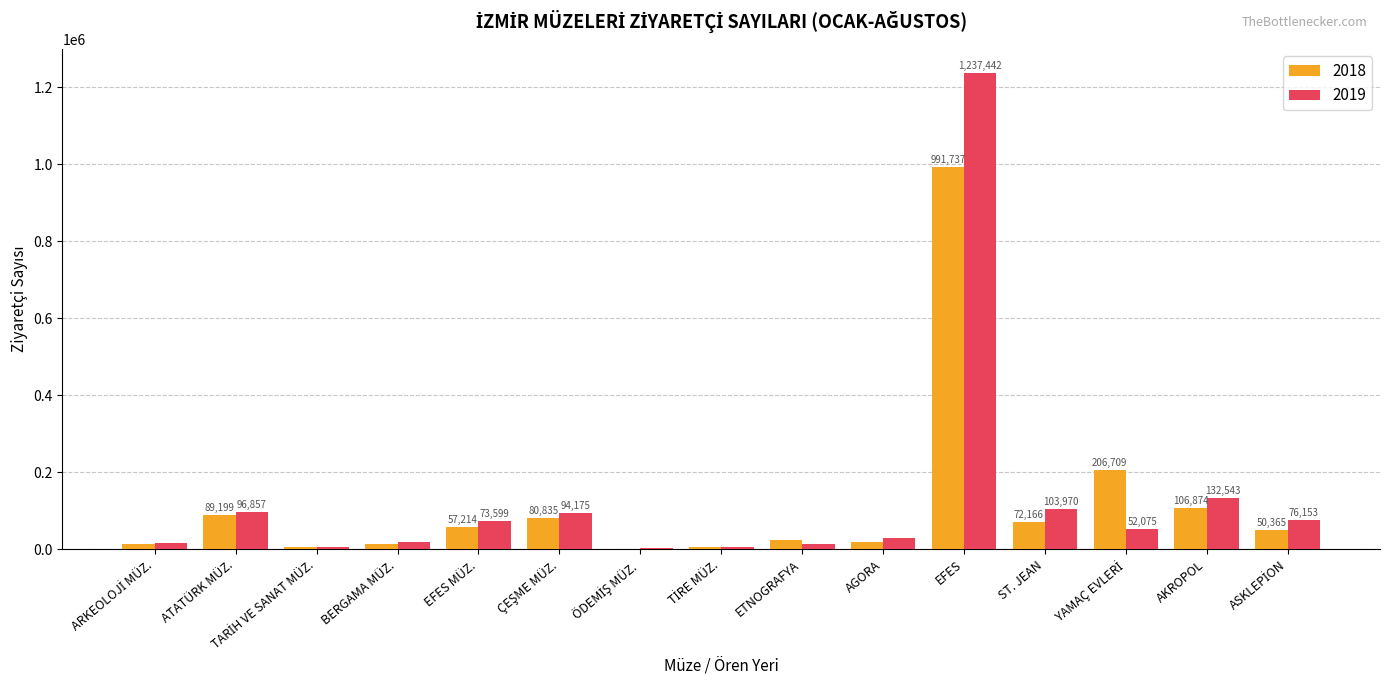

What is the highest value of the 2018 series?

991737